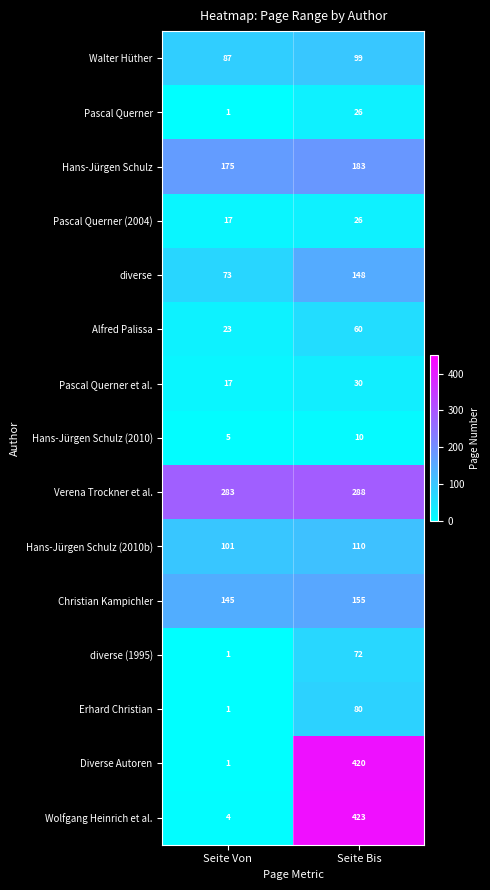

At how many categories does at least one series exceed 116?

2